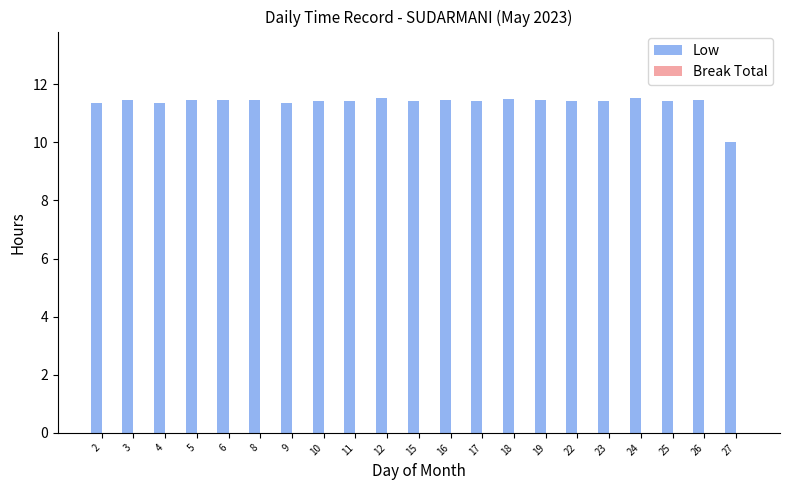

The value at 18 is 5.4. True or false?

False